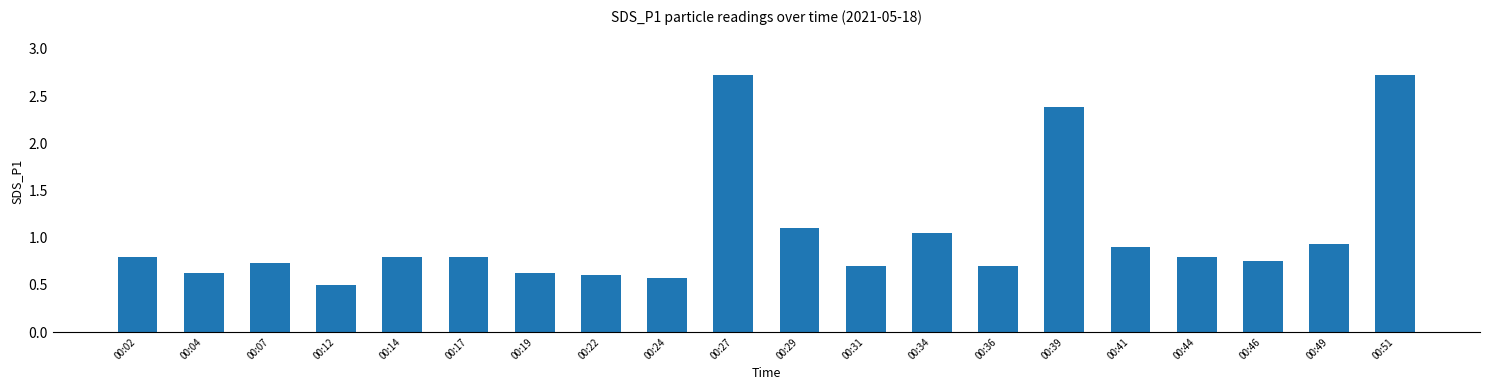

Which has a higher value, 00:41 or 00:04?

00:41